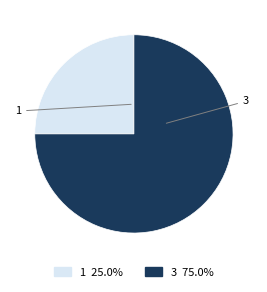

Is it true that 3 is 75% of the pie?

True